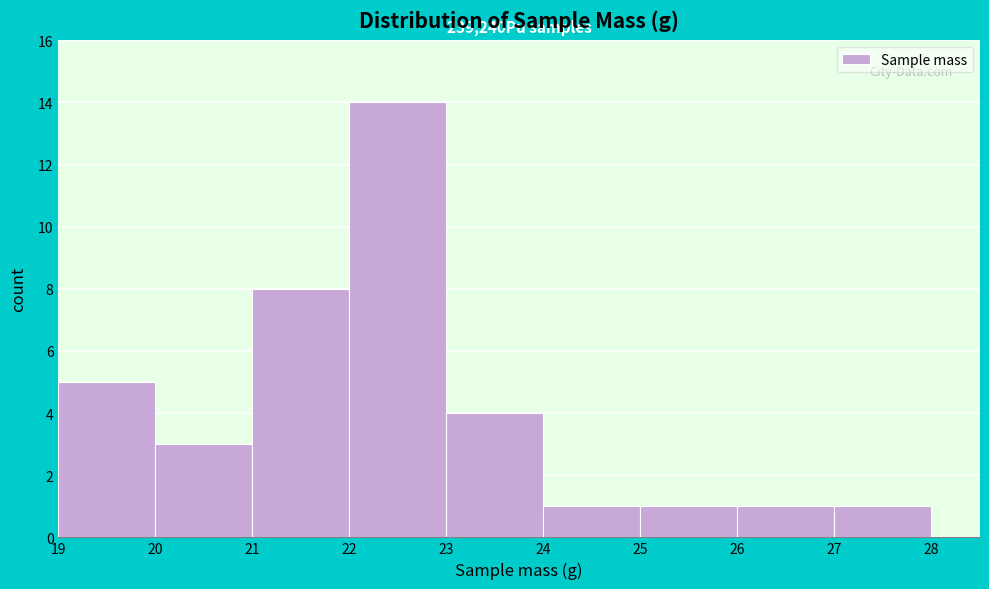

Which range on the x-axis has the tallest bar?

22 to 23